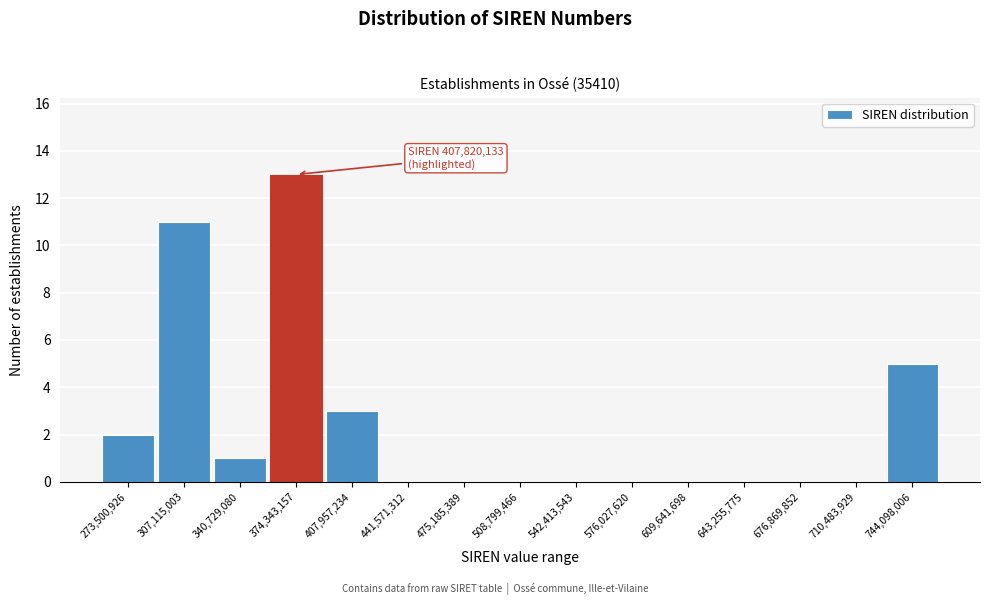

Reading left to right, transcribe all the data shown in this chart.

273,500,926=2	307,115,003=11	340,729,080=1	374,343,157=13	407,957,234=3	441,571,312=0	475,185,389=0	508,799,466=0	542,413,543=0	576,027,620=0	609,641,698=0	643,255,775=0	676,869,852=0	710,483,929=0	744,098,006=5